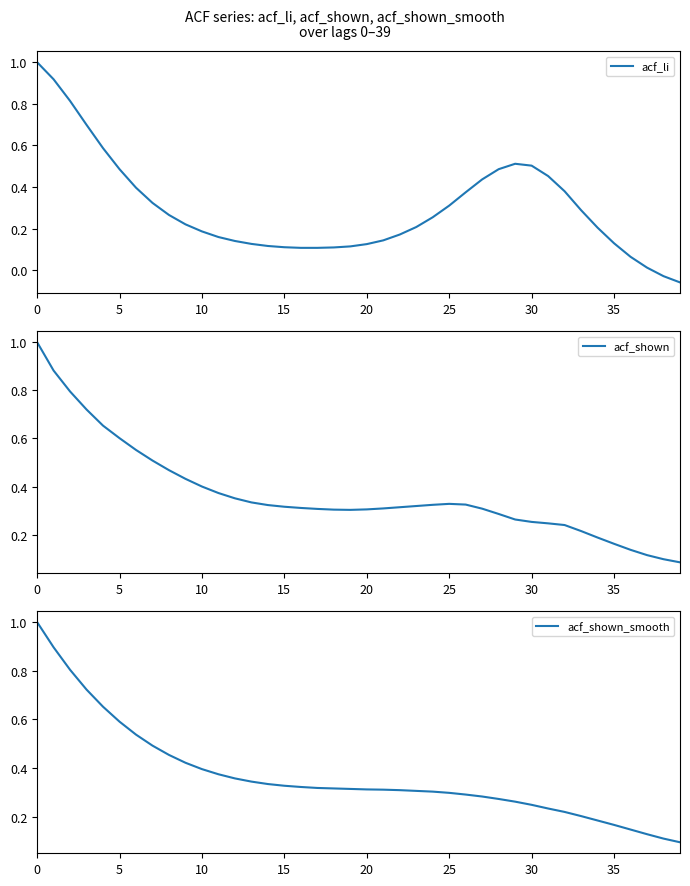

Does the chart have visible grid lines?

No